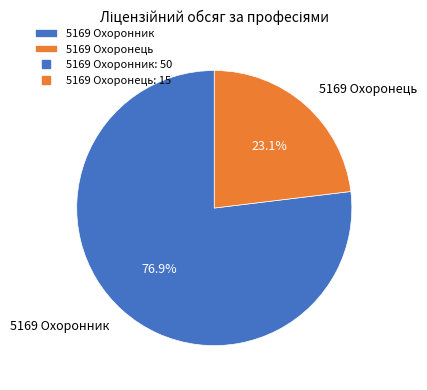

Count the number of slices in the pie.

2